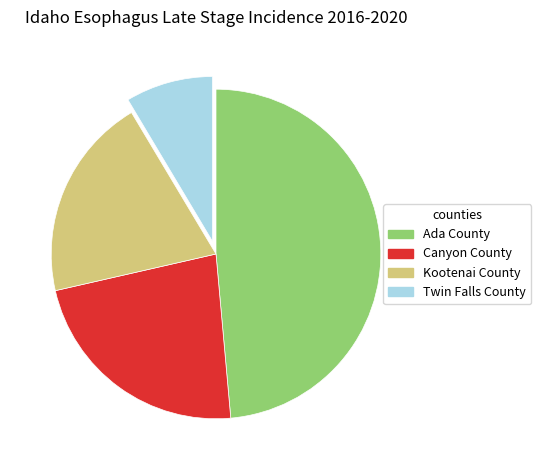

The Canyon County slice represents 35% of the pie. True or false?

False